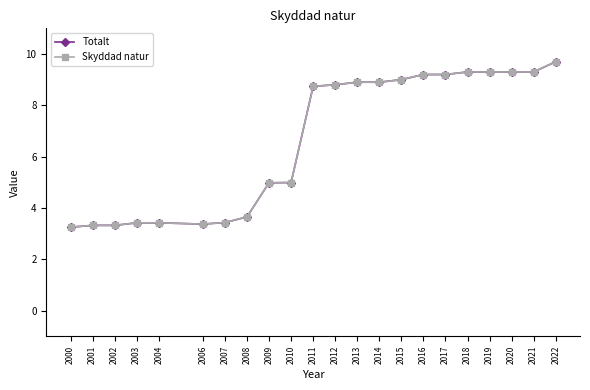

Rank the series by their maximum value, from lowest to highest.

Totalt, Skyddad natur